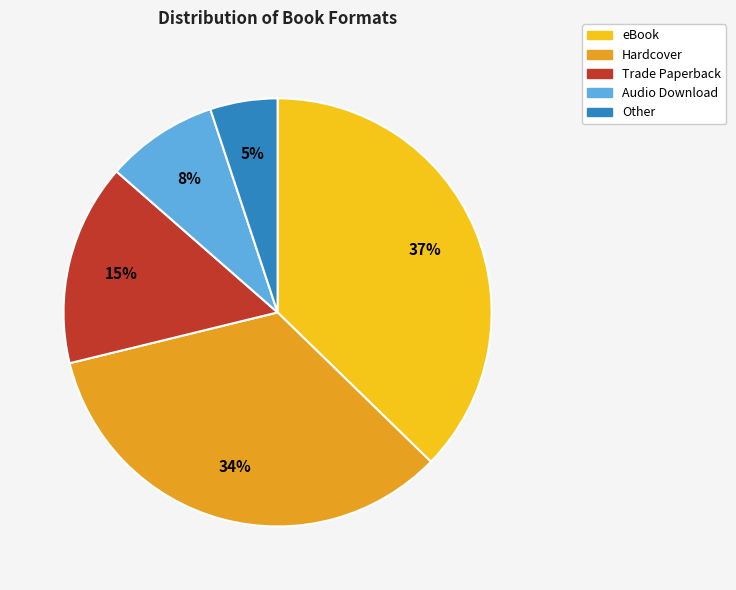

To the nearest percent, what is the average slice percentage?

20%